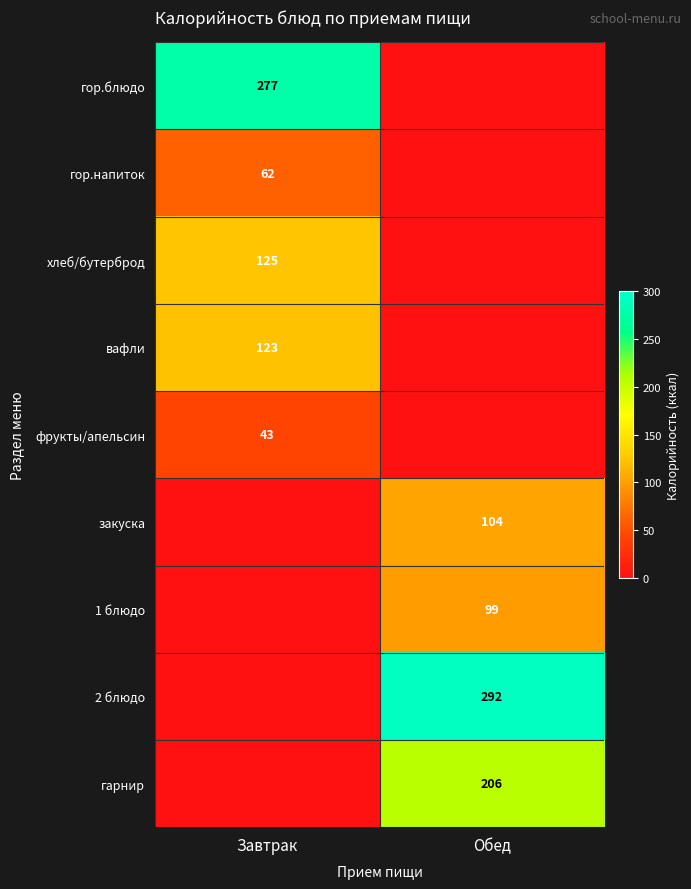

The value of фрукты/апельсин at Завтрак is 43. True or false?

True